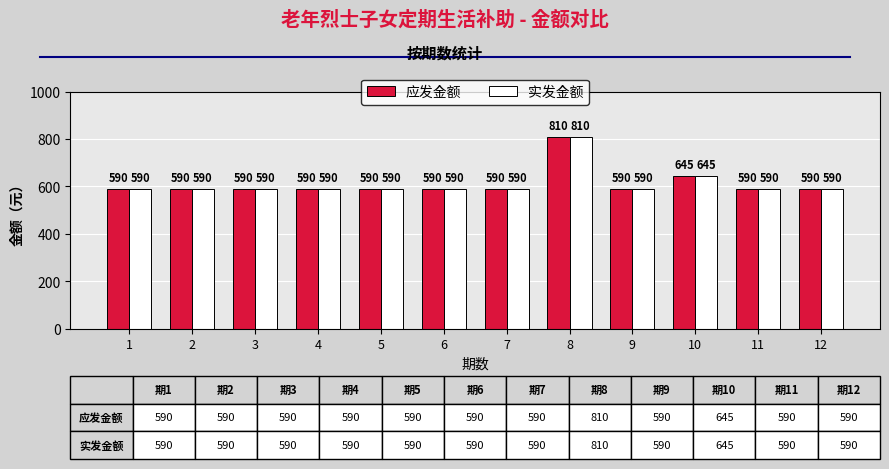

What is the total value across all series at 6?

1180